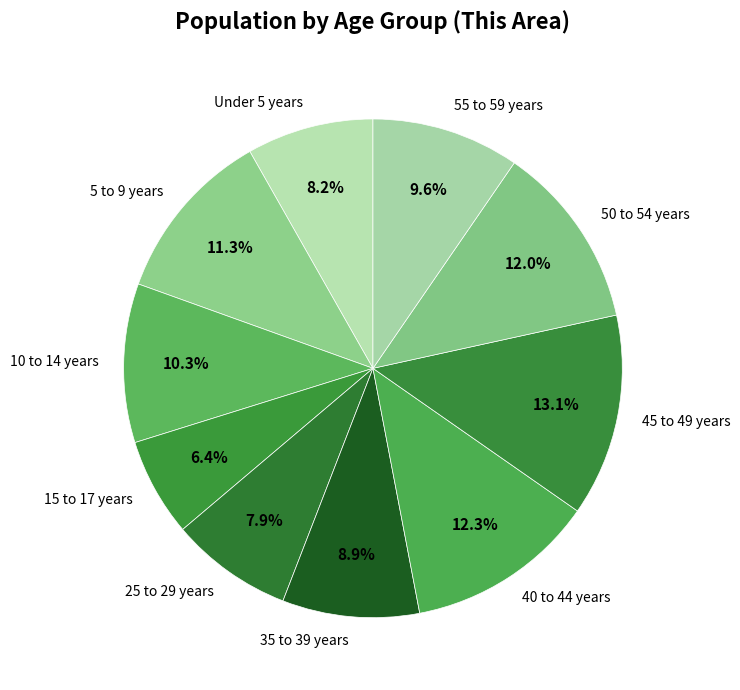

Which category has the biggest portion of the pie?

45 to 49 years